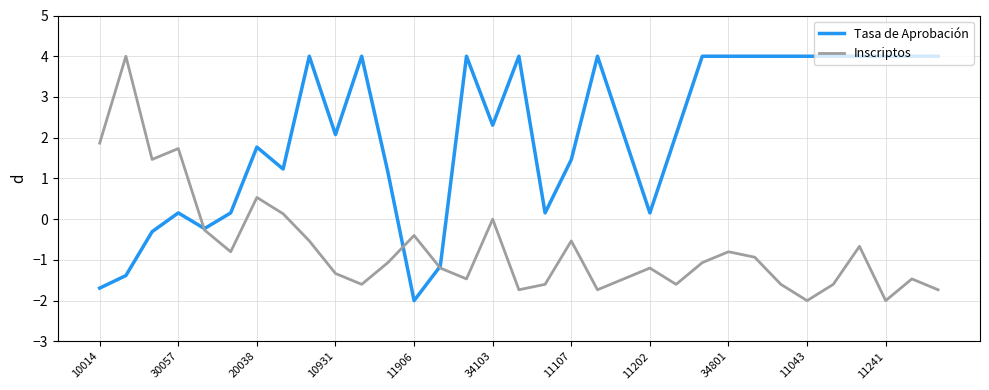

Which series has the largest total across all categories?

Tasa de Aprobación